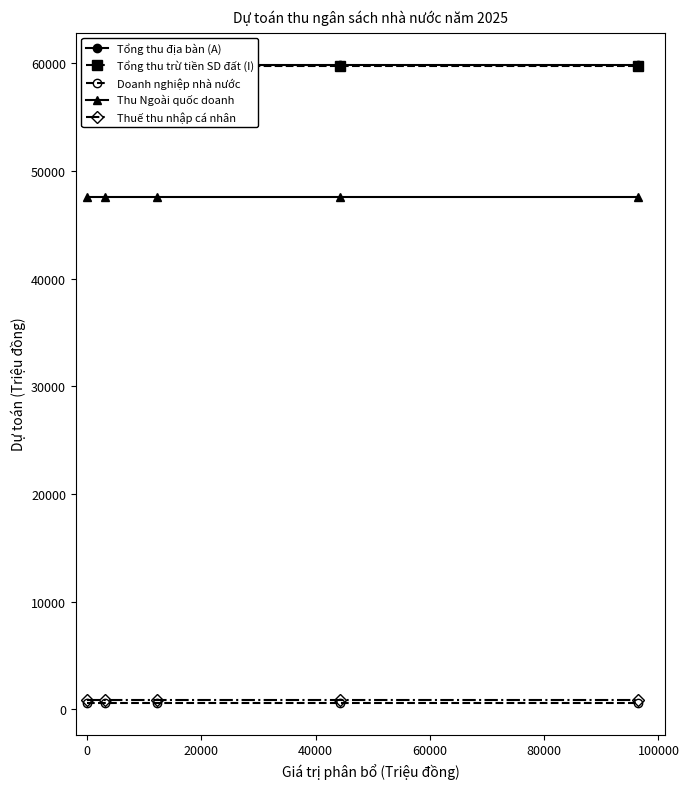

What position from the left is 20000?

3